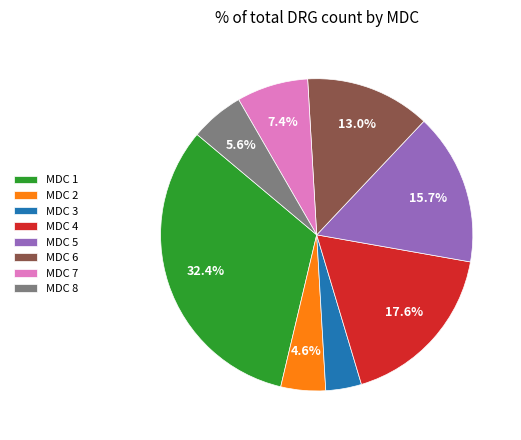

What is the ratio of the value at MDC 4 to the value at MDC 2?

3.8